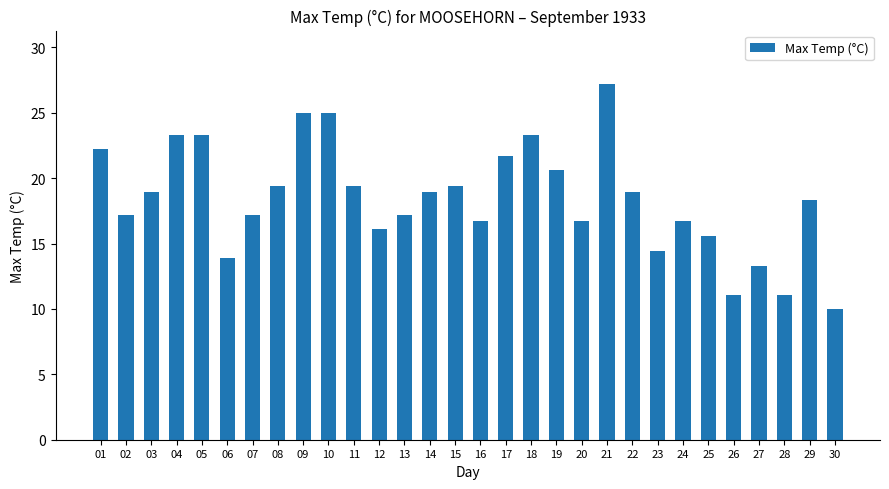

What is the sum of the values at 14 and 28?

30.0